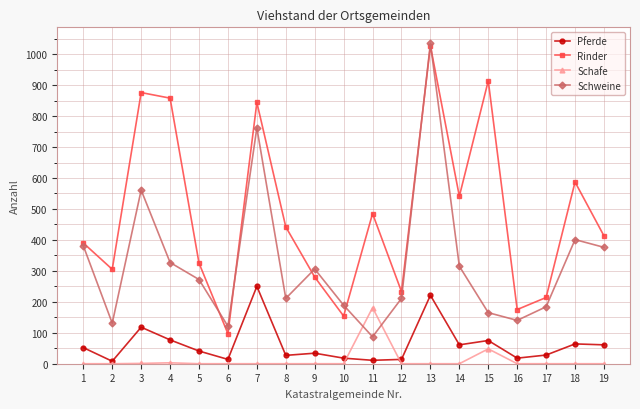

At which label is Schweine closest to 561?

3